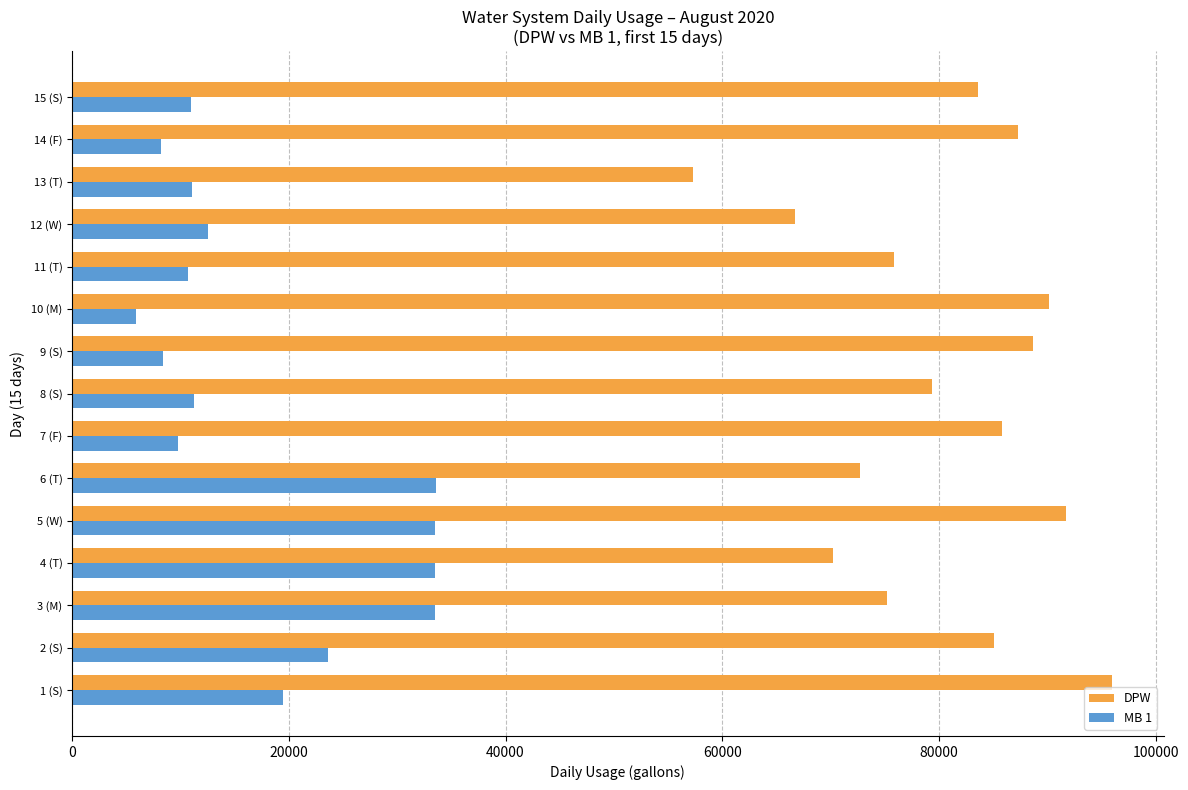

What is the difference between the maximum and second lowest values in the MB 1 series?

25360